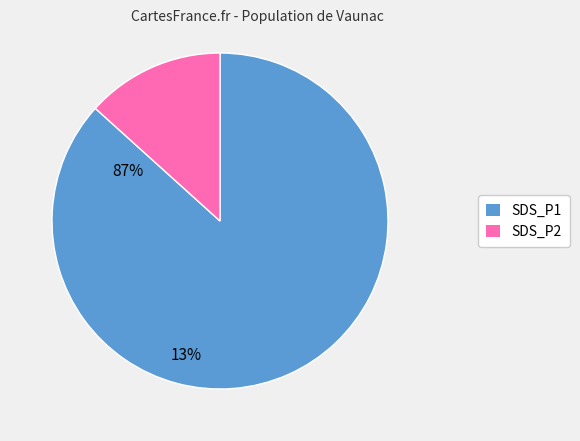

Which category has the smallest portion of the pie?

SDS_P2